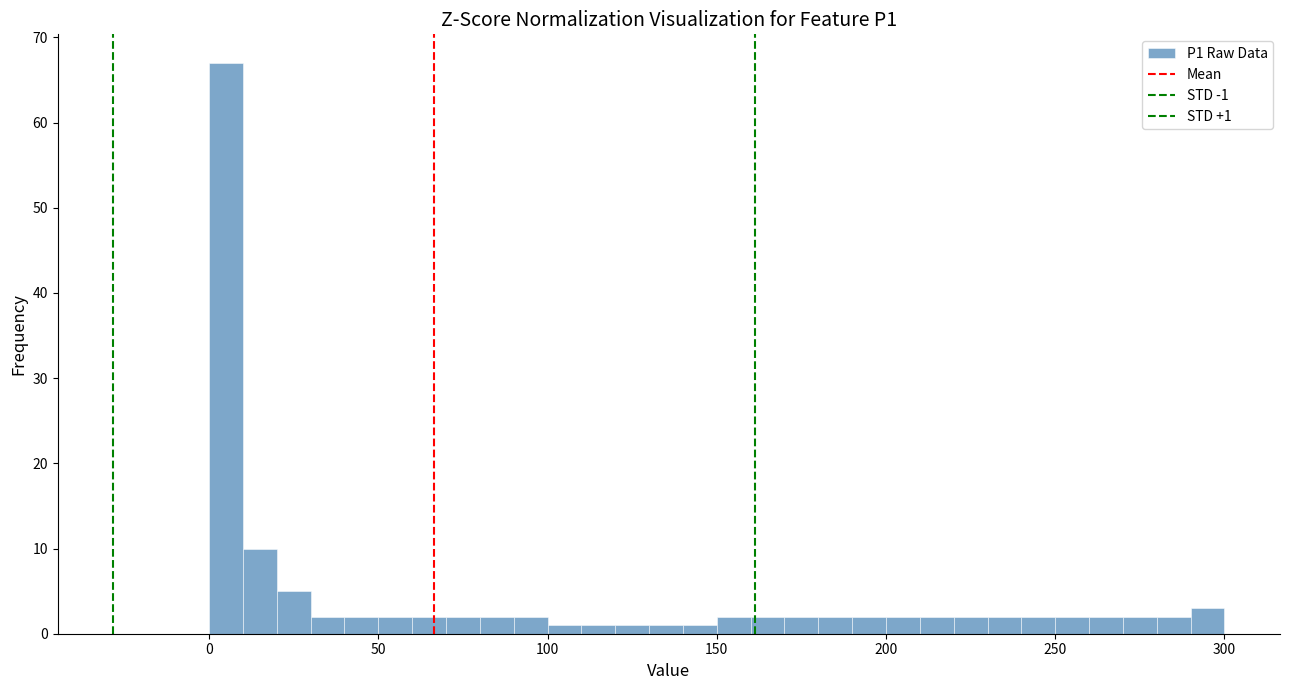

Around what value on the x-axis is the tallest bar? Give the approximate position of its centre, as read against the axis.

5